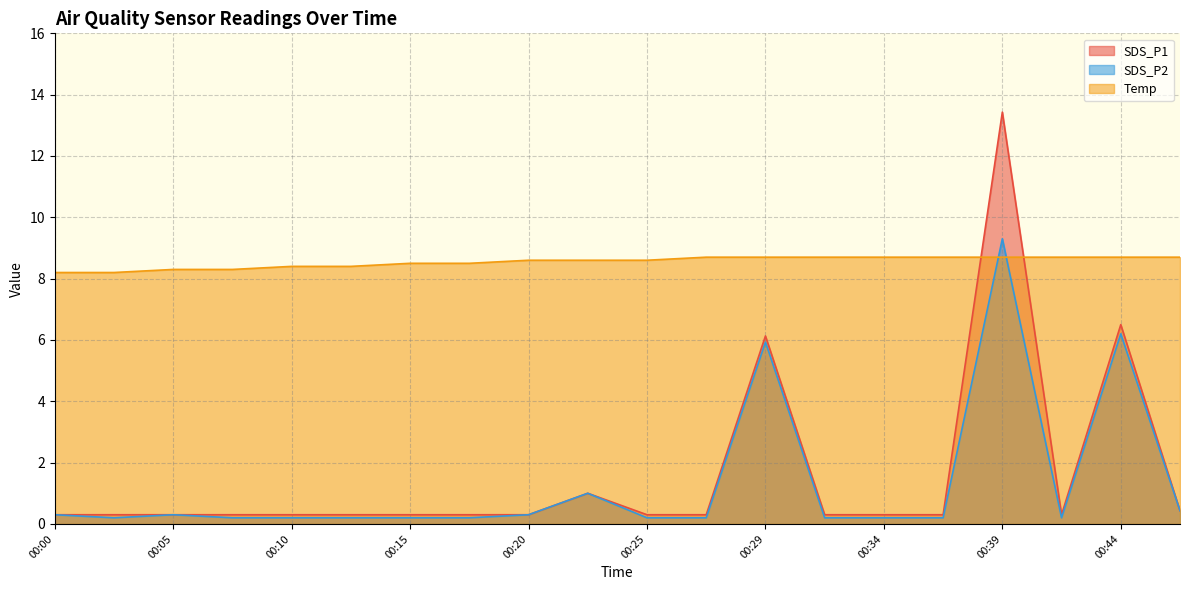

Is it true that SDS_P2 equals 0.4 at 00:46?

True